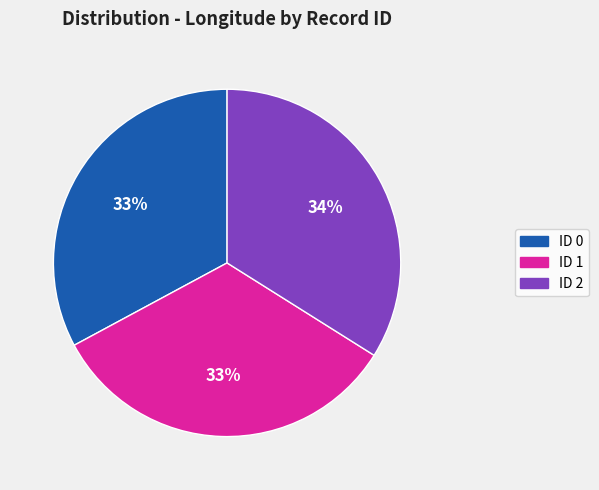

To the nearest percent, what is the difference between the largest and smallest slice percentages?

1%